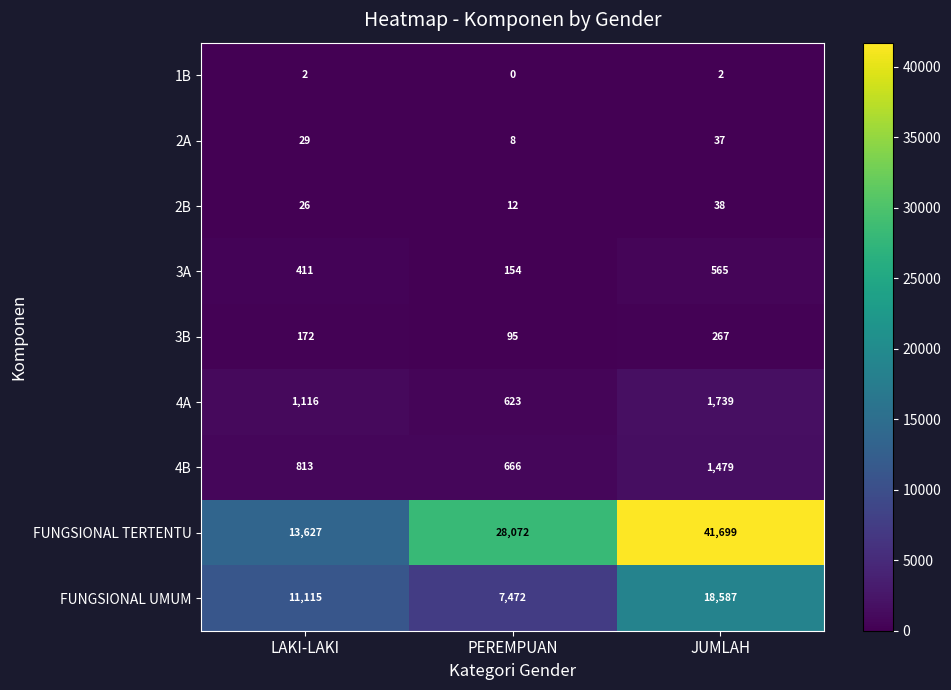

Reading right to left, extract all data points from this chart.

1B: 2	0	2
2A: 37	8	29
2B: 38	12	26
3A: 565	154	411
3B: 267	95	172
4A: 1739	623	1116
4B: 1479	666	813
FUNGSIONAL TERTENTU: 41699	28072	13627
FUNGSIONAL UMUM: 18587	7472	11115